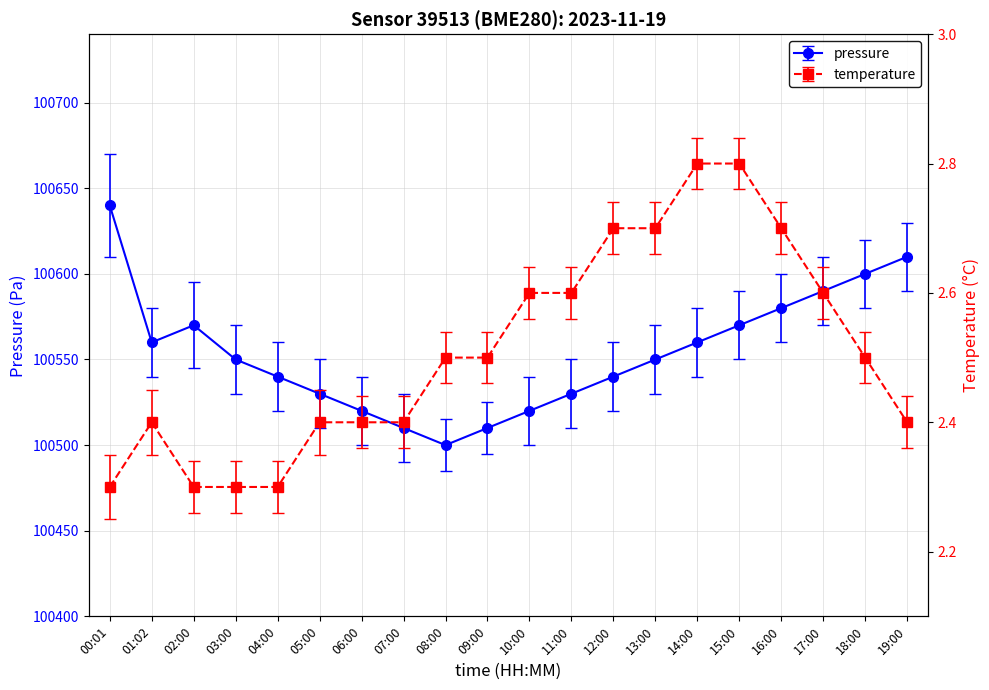

Is the value of temperature at 04:00 greater than the value of pressure at 10:00?

No